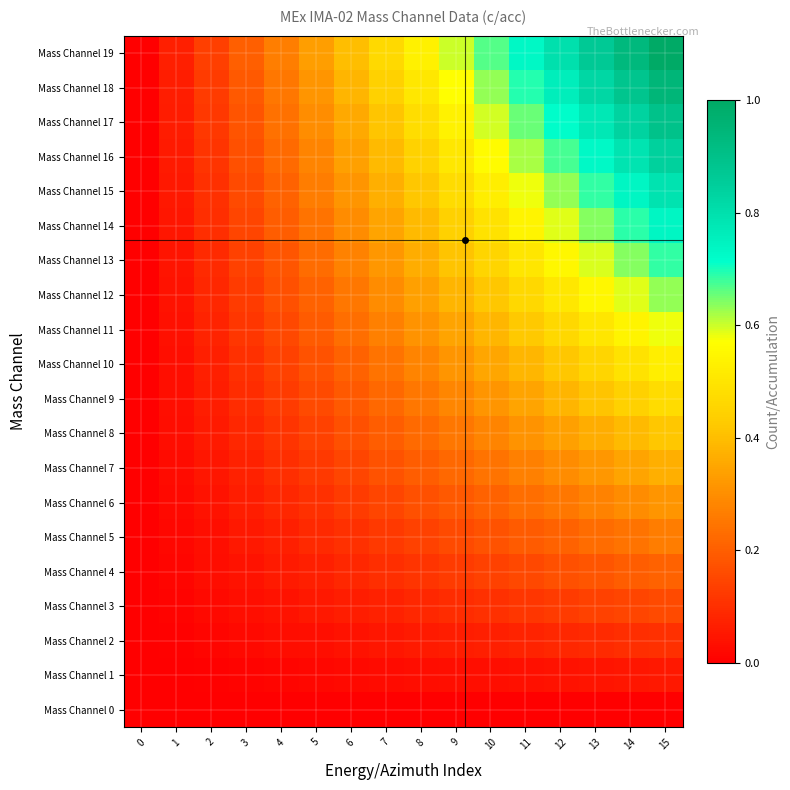

Between 4 and 9, which is larger?

4